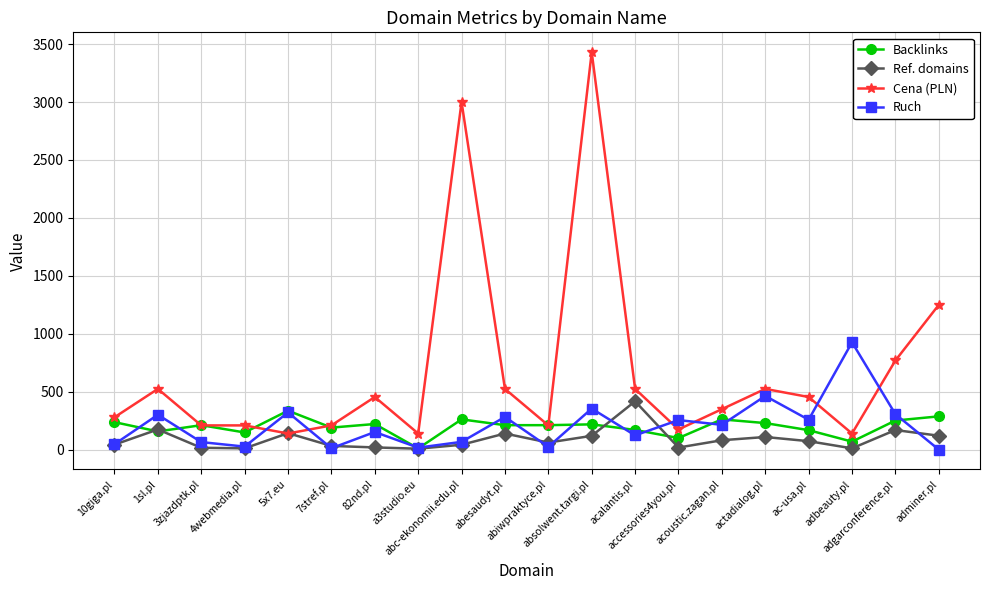

Does the chart display data point markers on the line(s)?

Yes